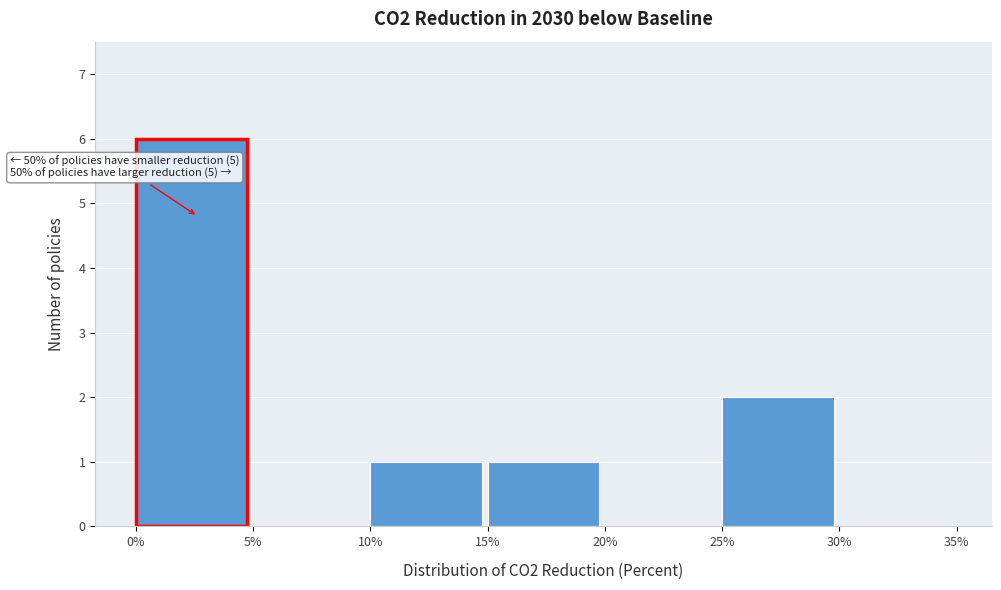

Over which range of the x-axis is the bar tallest?

0% to 5%